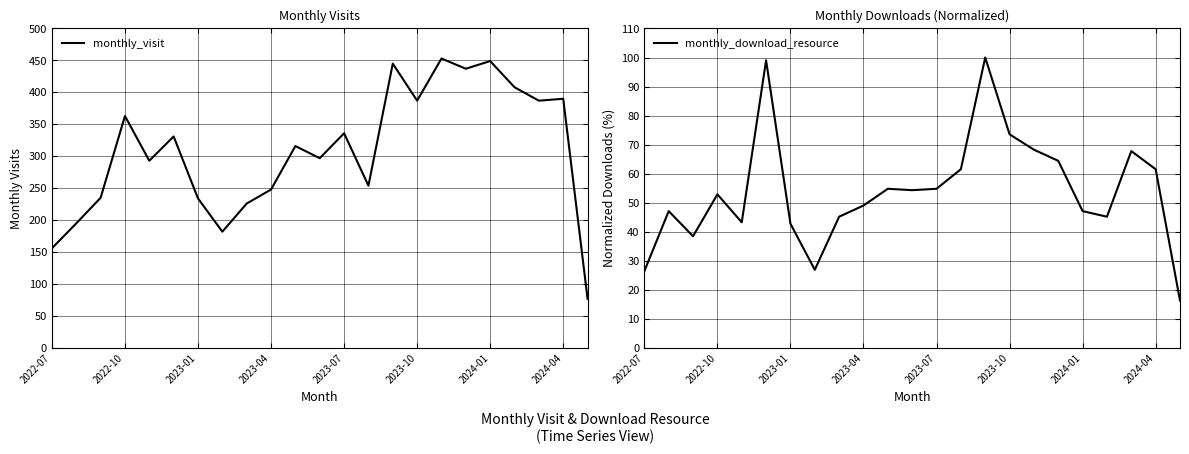

What is the lowest value of the monthly_visit series?

77